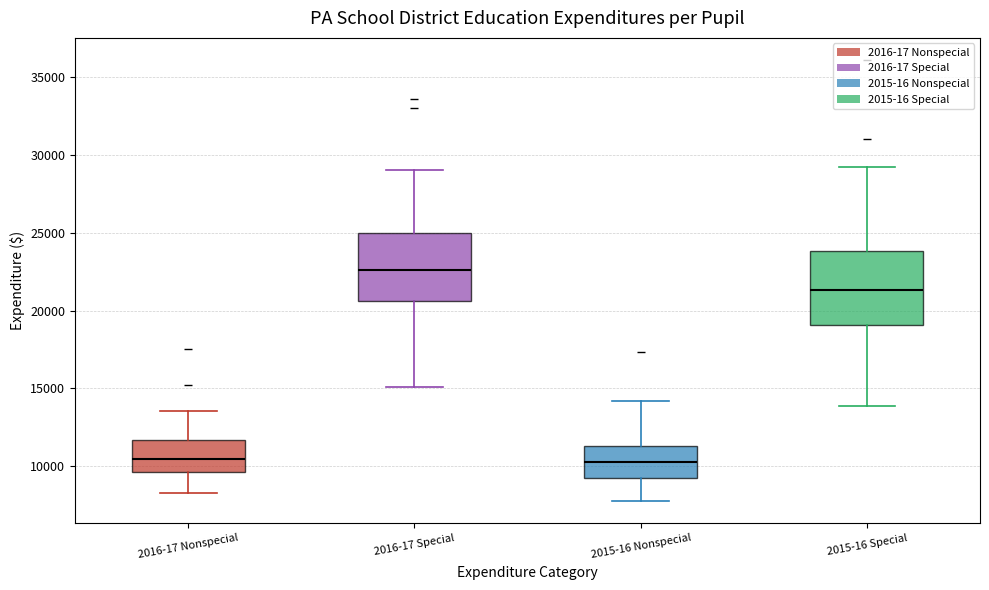

Reading left to right, read every box against the y-axis: the position of its median line, the range the box covers, and the ends of its whiskers. The values are not printed on the chart, so give them approximately, as read against the axis.

2016-17 Nonspecial: median 10500, box 9500 to 11500, whiskers 8500 to 13500
2016-17 Special: median 22500, box 20500 to 25000, whiskers 15000 to 29000
2015-16 Nonspecial: median 10500, box 9000 to 11500, whiskers 7500 to 14000
2015-16 Special: median 21500, box 19000 to 24000, whiskers 14000 to 29000